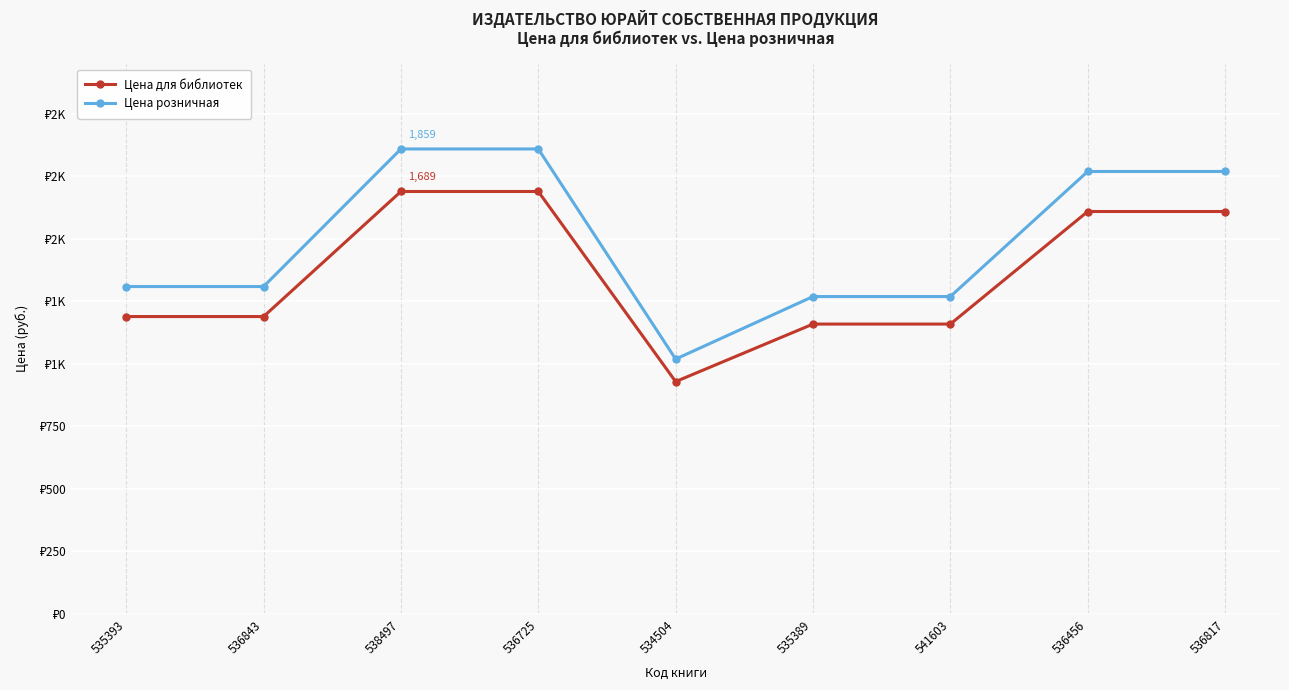

Is it true that Цена розничная equals 1769 at 536817?

True